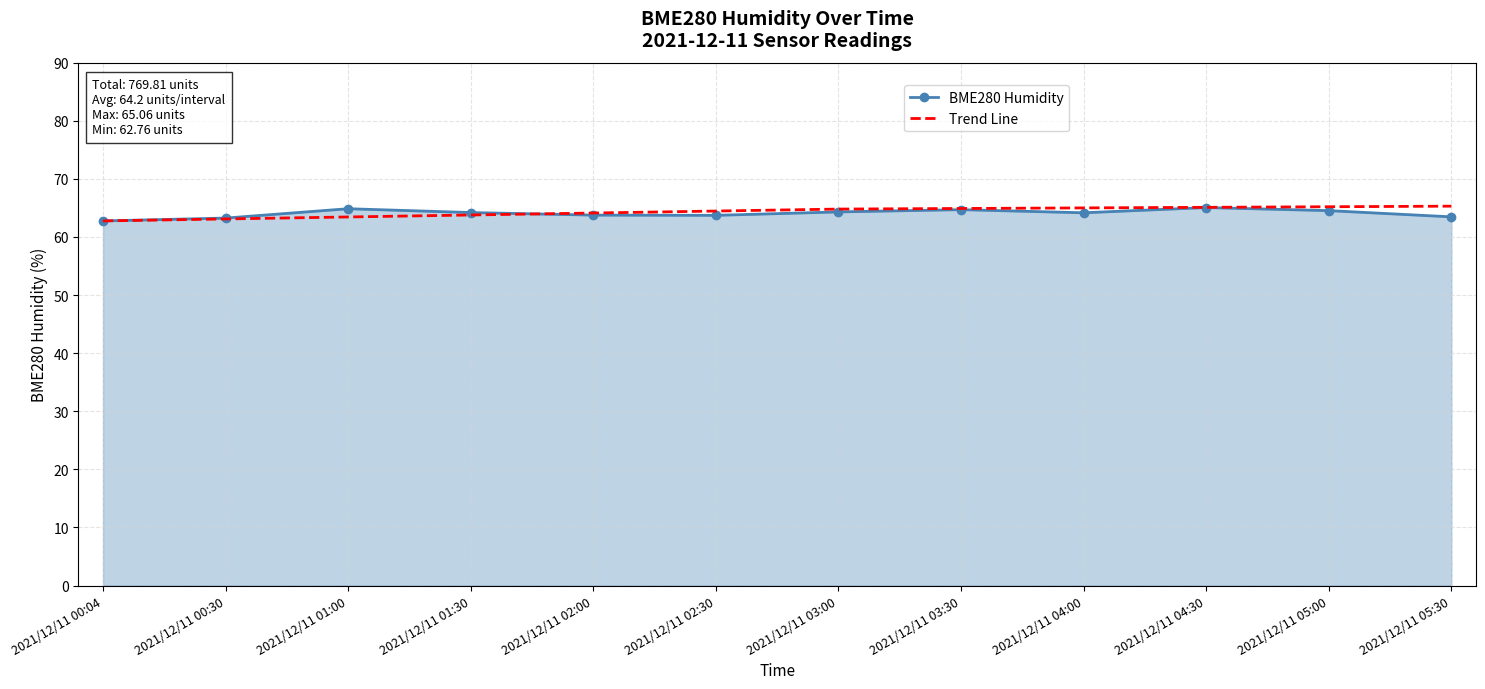

What is the highest value of the BME280 Humidity series?

65.1